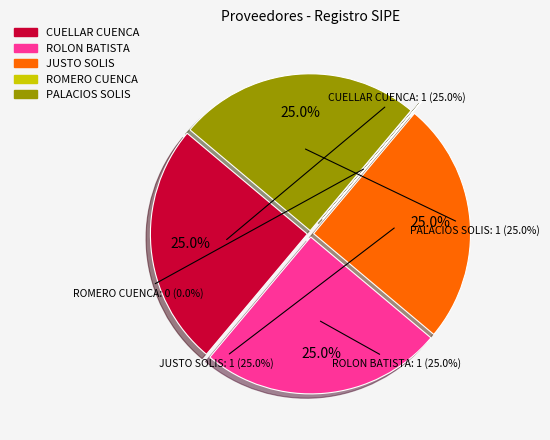

Rank the categories by value from highest to lowest.

CRISTIAN ARIEL CUELLAR CUENCA, Eduardo Edmundo Rolon Batista, JUSTO SOLIS, TATIANA DEL PILAR PALACIOS SOLIS, RAMON IGNACIO ROMERO CUENCA